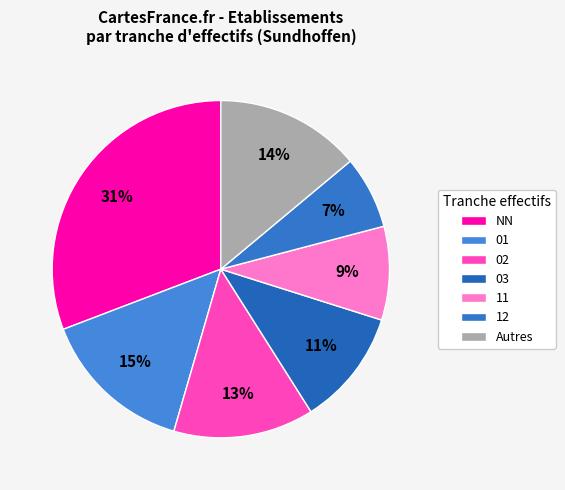

Which category has the smallest portion of the pie?

12